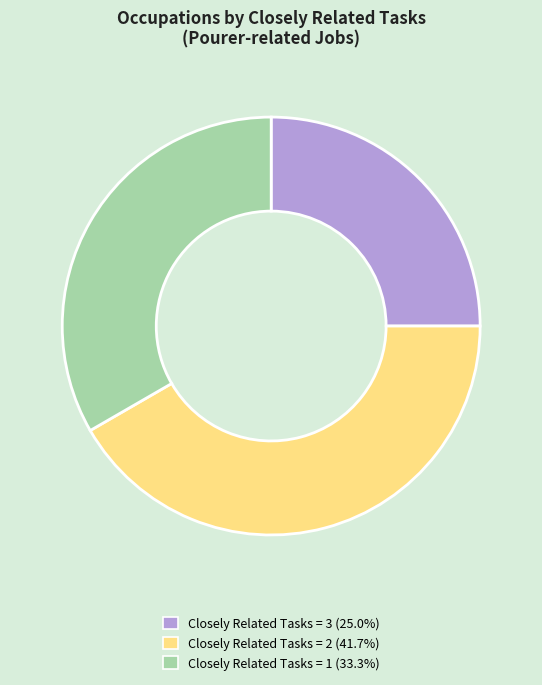

Is there any slice that represents more than half of the pie?

No